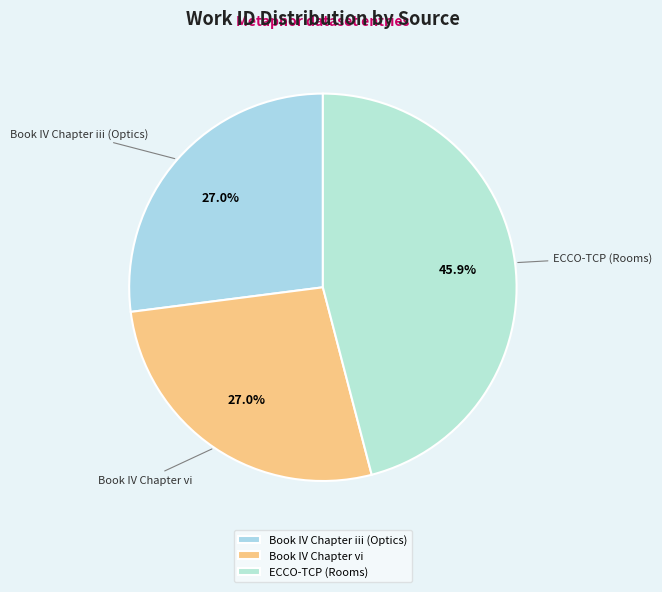

To the nearest percent, what is the combined percentage of Book IV Chapter vi and ECCO-TCP (Rooms)?

73%